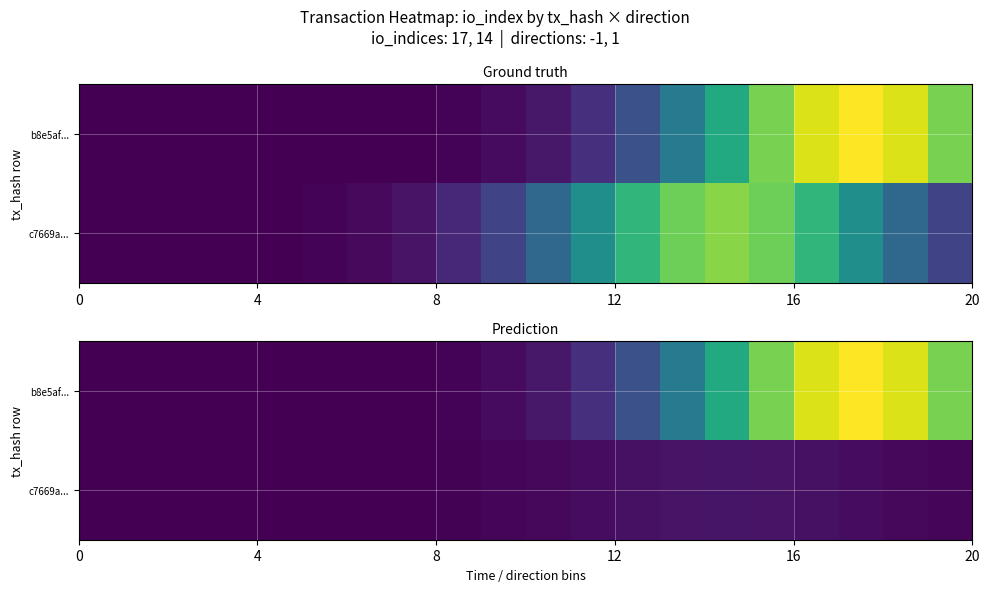

Which series has the widest spread of values?

b8e5af...